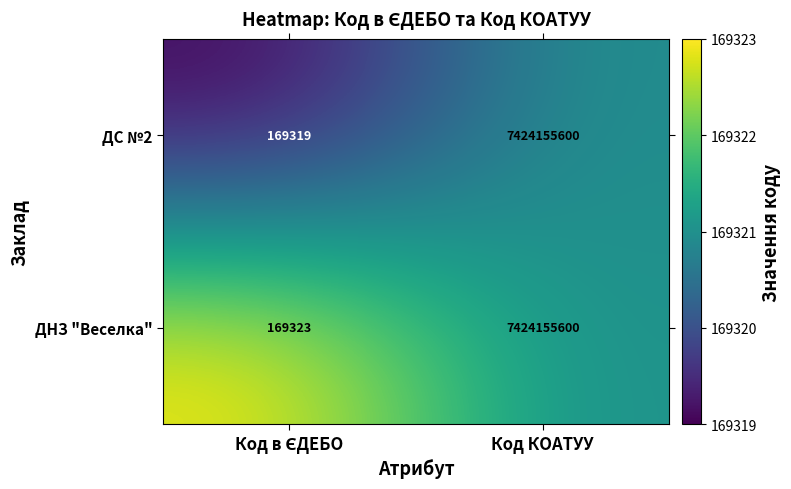

List the series in order of their overall mean, highest first.

ДНЗ "Веселка", ДС №2